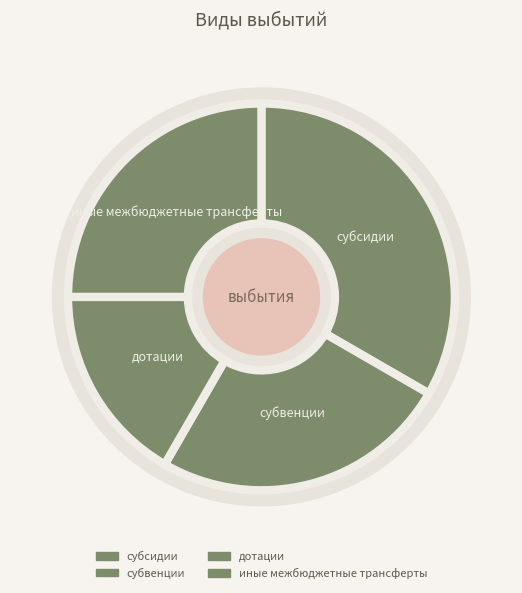

Is it true that субсидии is 24% of the pie?

False